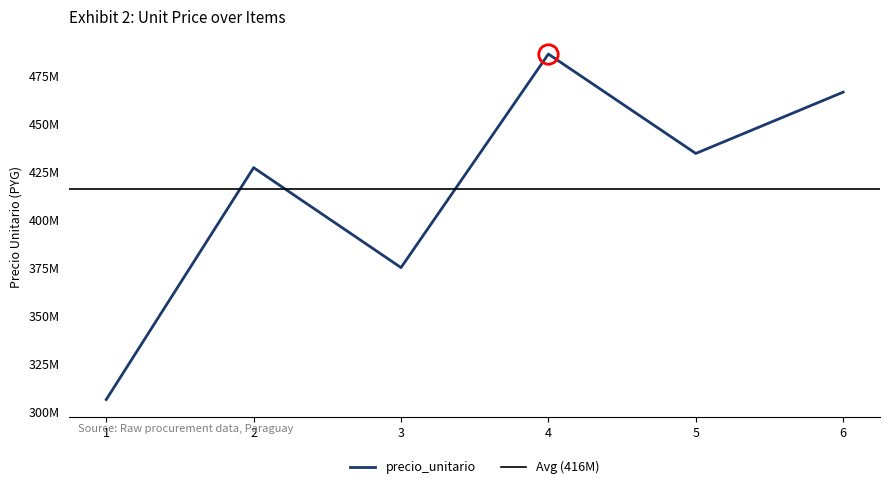

How many lines are shown in the chart?

1